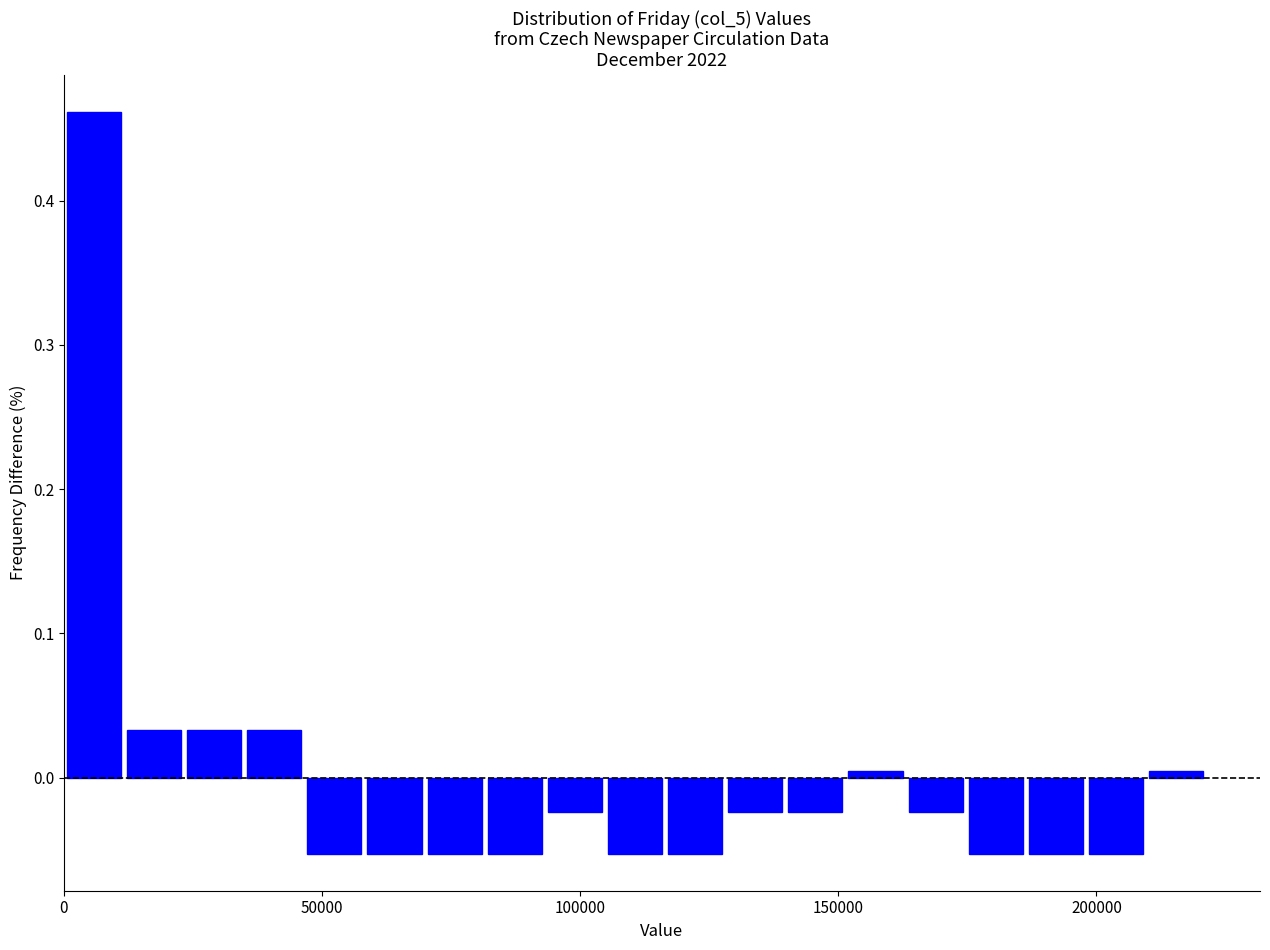

Around what value on the x-axis is the tallest bar? Give the approximate position of its centre, as read against the axis.

5000